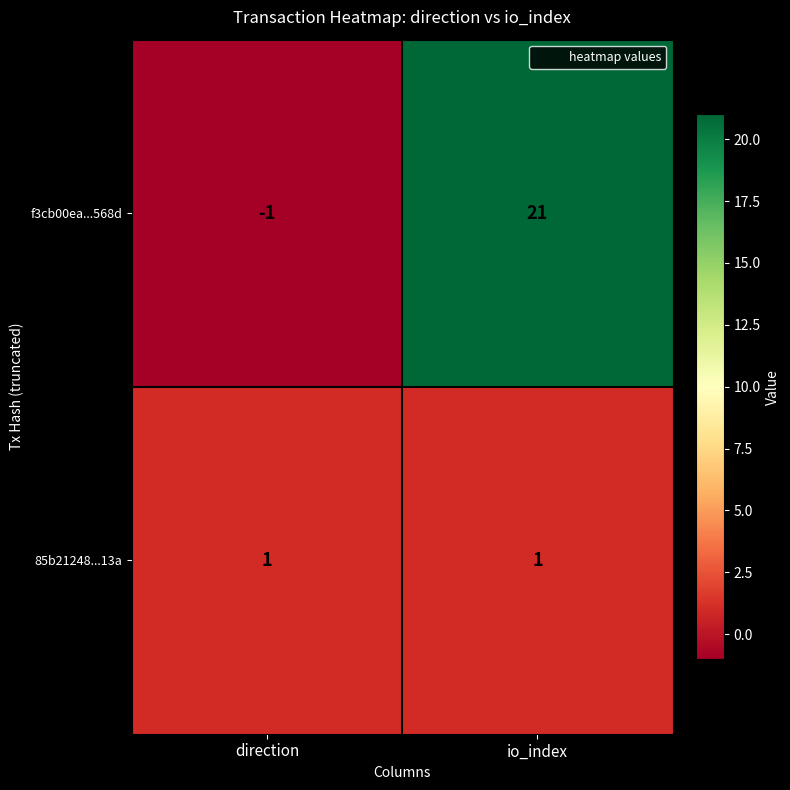

The value of f3cb00ea...568d at direction is 0. True or false?

False